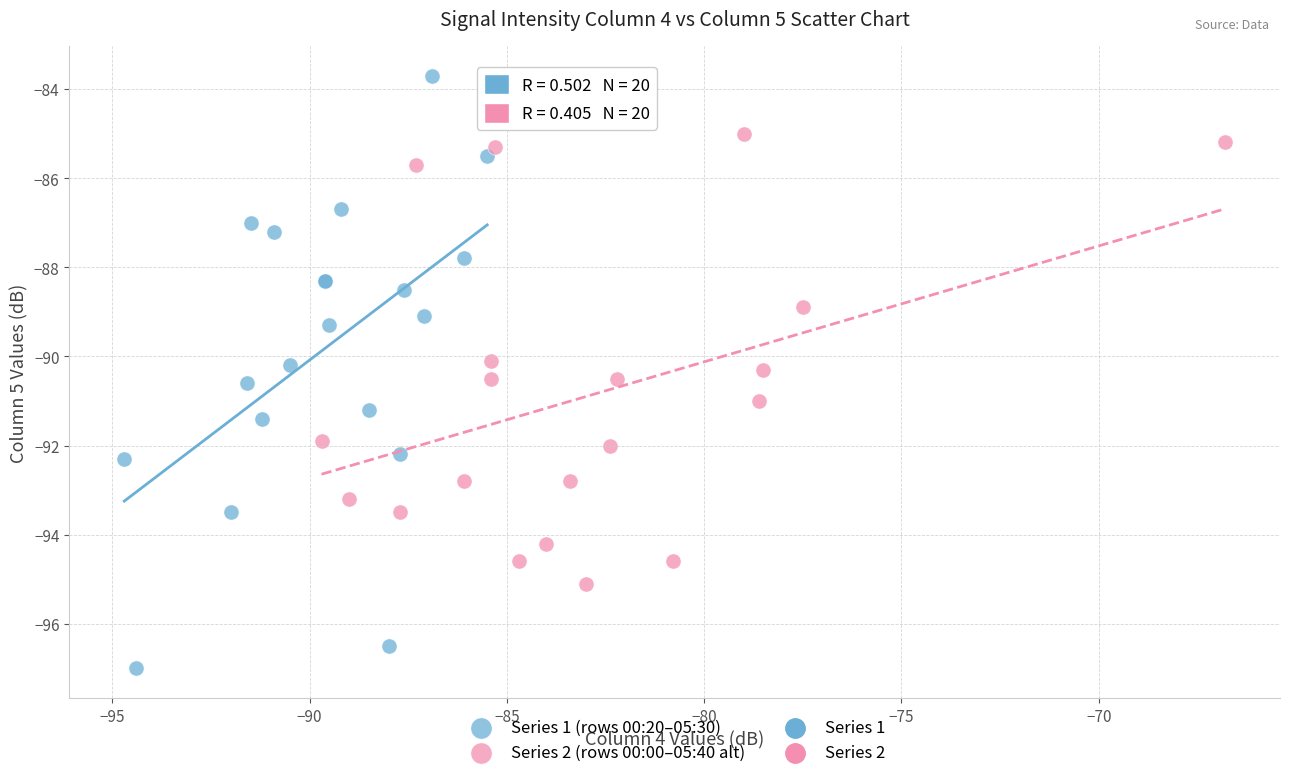

Which series reaches the maximum Y coordinate?

Series 1 (rows 00:20–05:30)